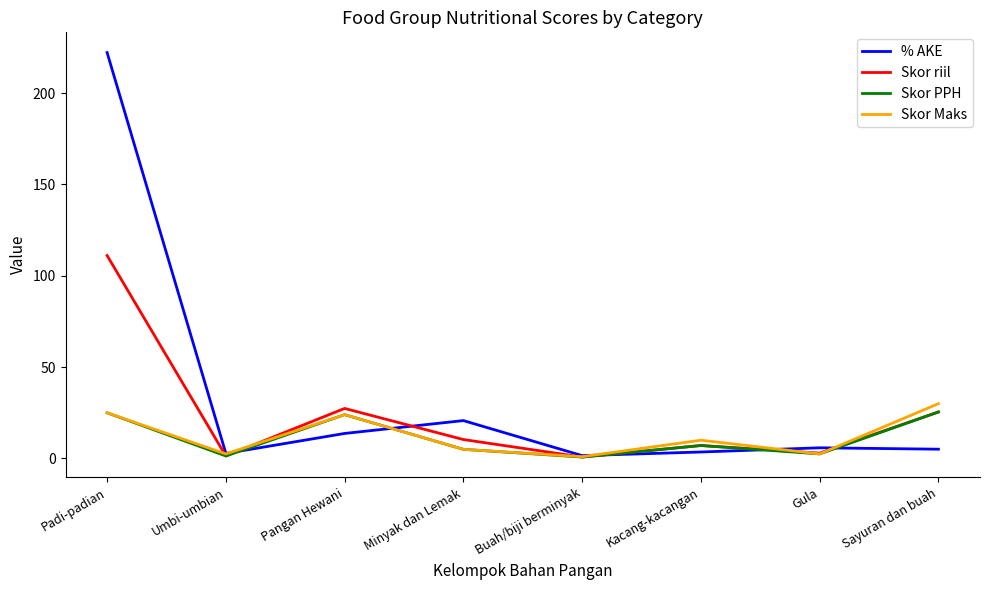

What is the greatest value displayed?

222.1